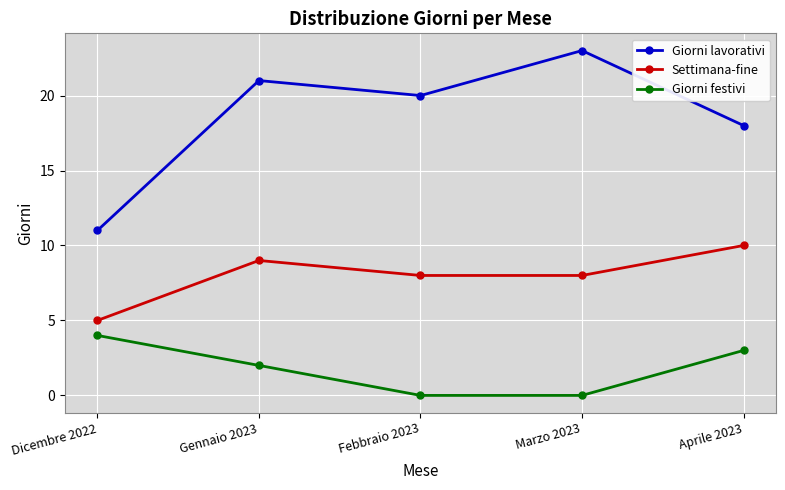

What is the label of the 4th point from the left?

Marzo 2023